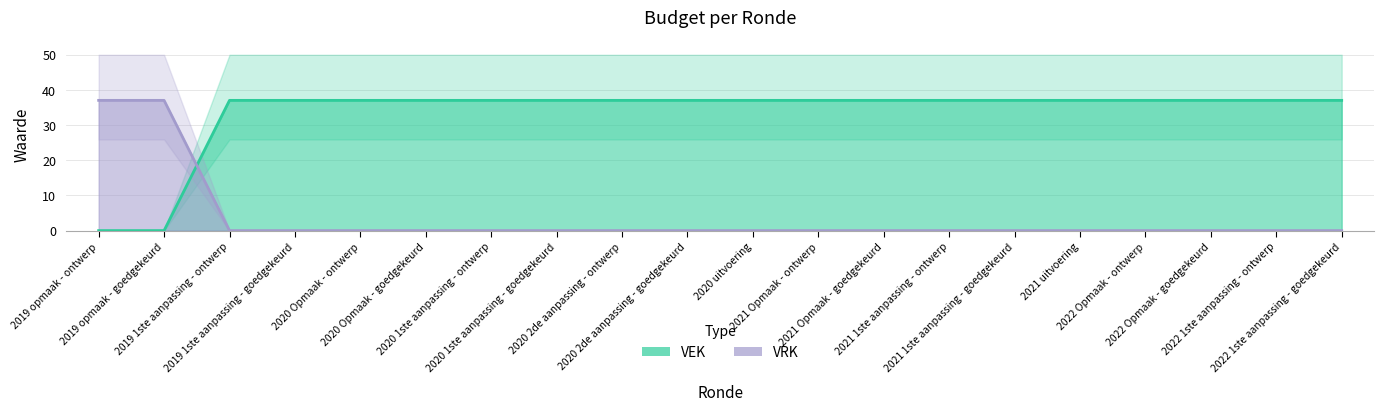

Is it true that VEK equals 37 at 2021 Opmaak - goedgekeurd?

True